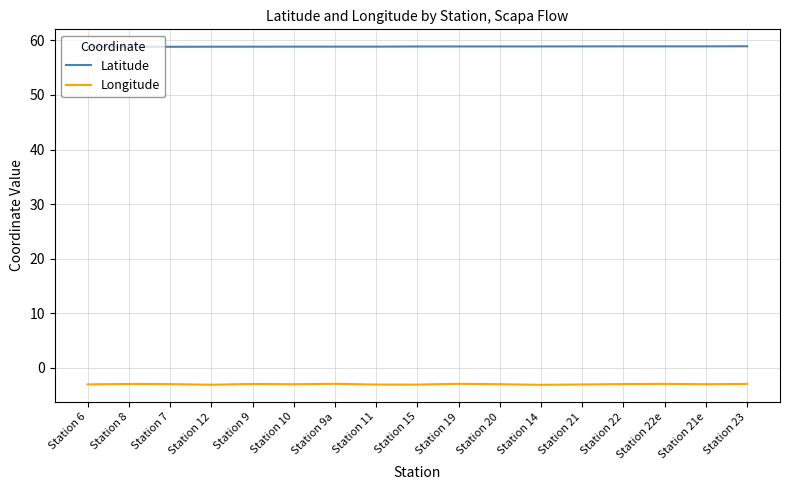

What is the minimum value for Longitude?

-3.2